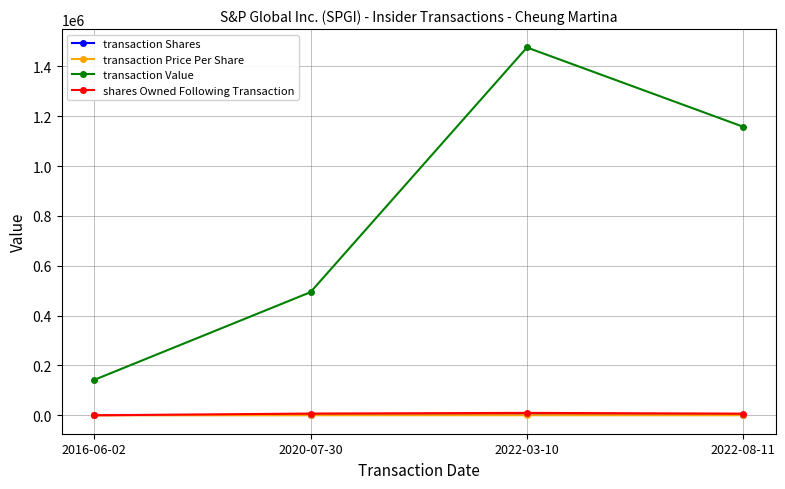

At which label is transaction Value closest to 808807?

2020-07-30